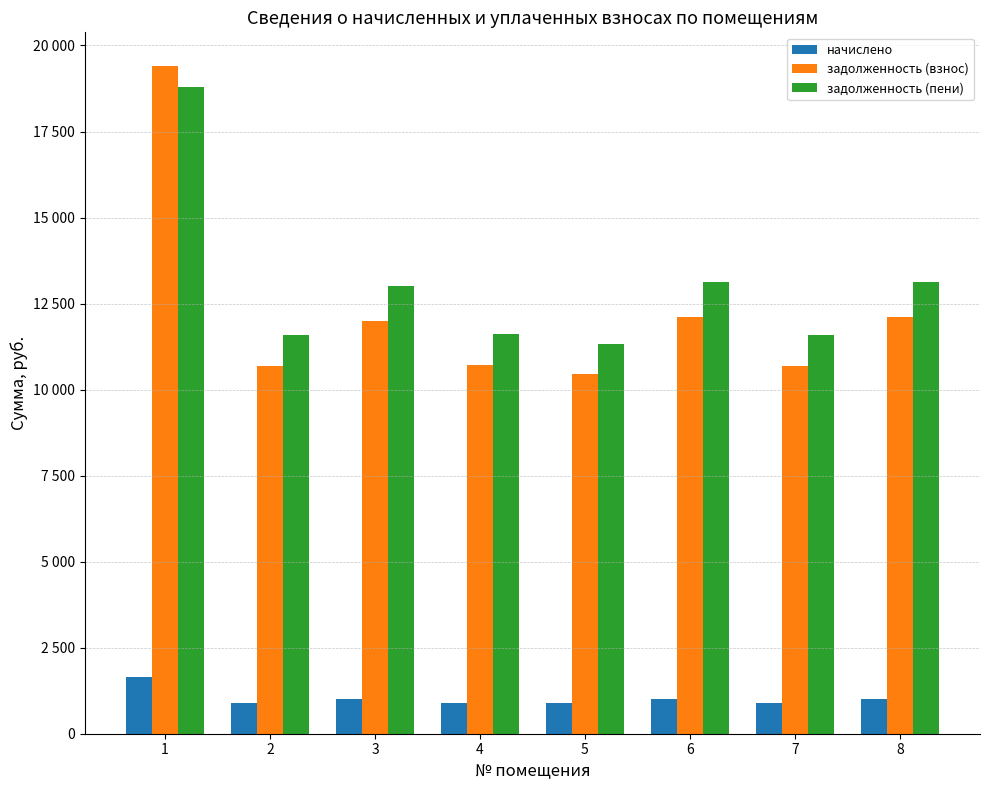

Does the chart contain stacked bars?

No